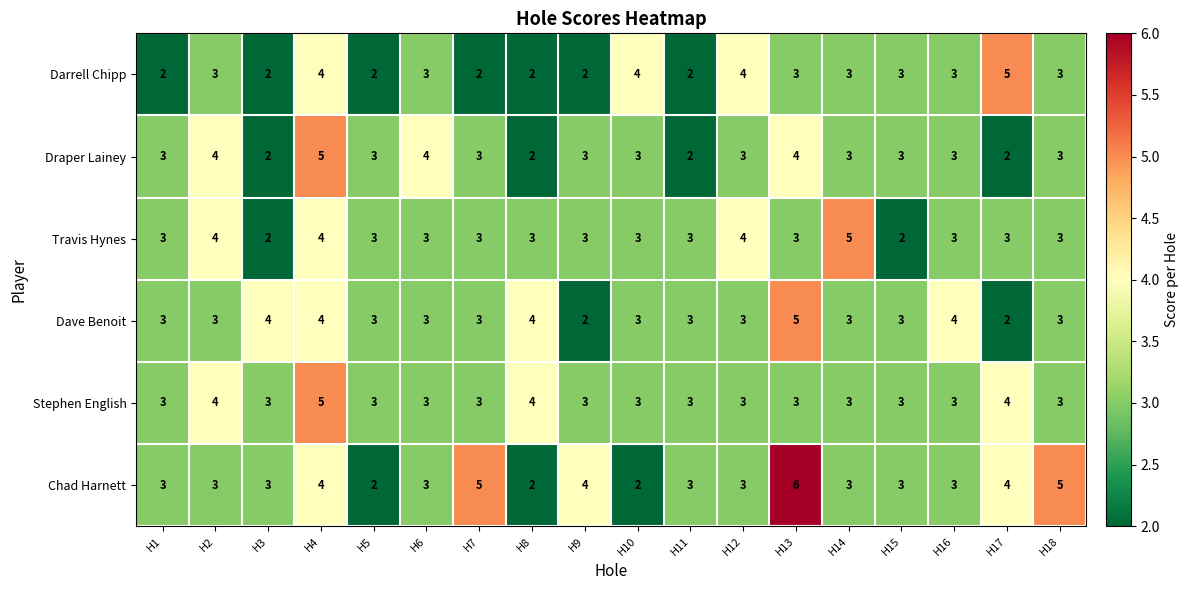

Is the value of Dave Benoit at H10 greater than the value of Draper Lainey at H8?

Yes